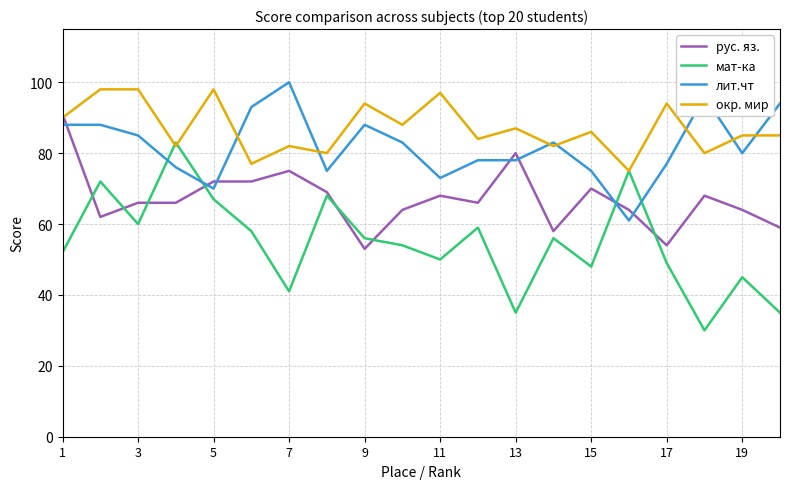

Which series has the widest spread of values?

мат-ка